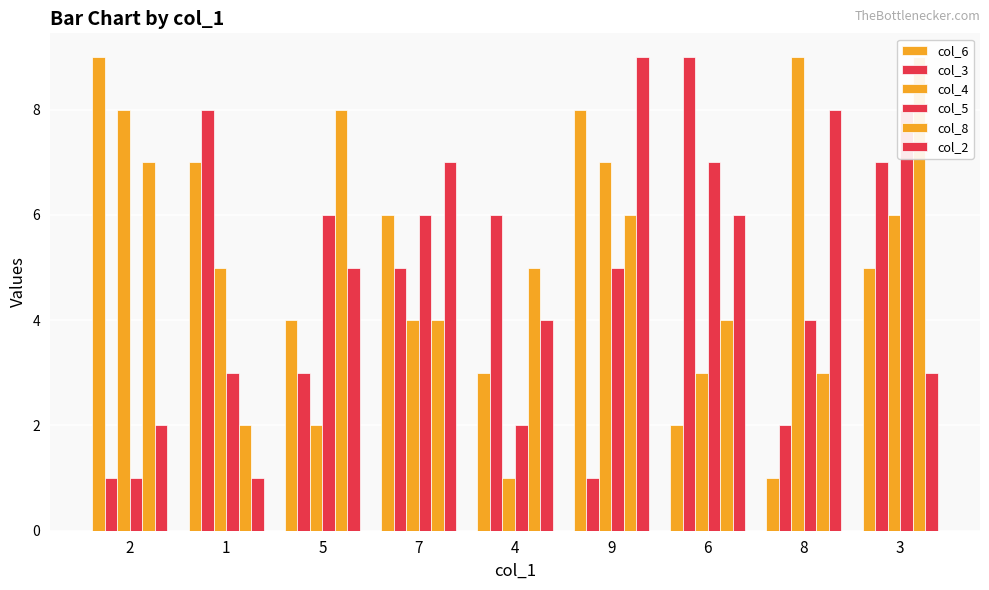

How many values in the col_2 series are below 5?

4